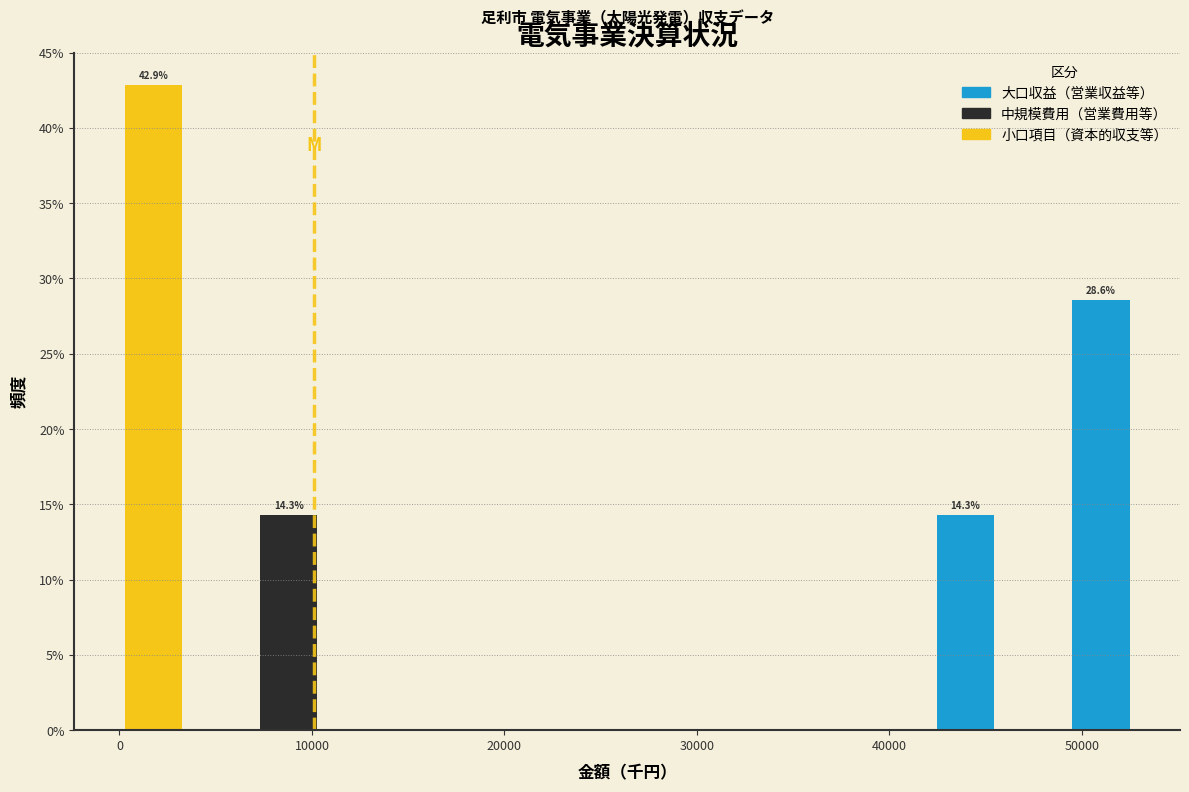

Around what value on the x-axis is the tallest bar? Give the approximate position of its centre, as read against the axis.

2000